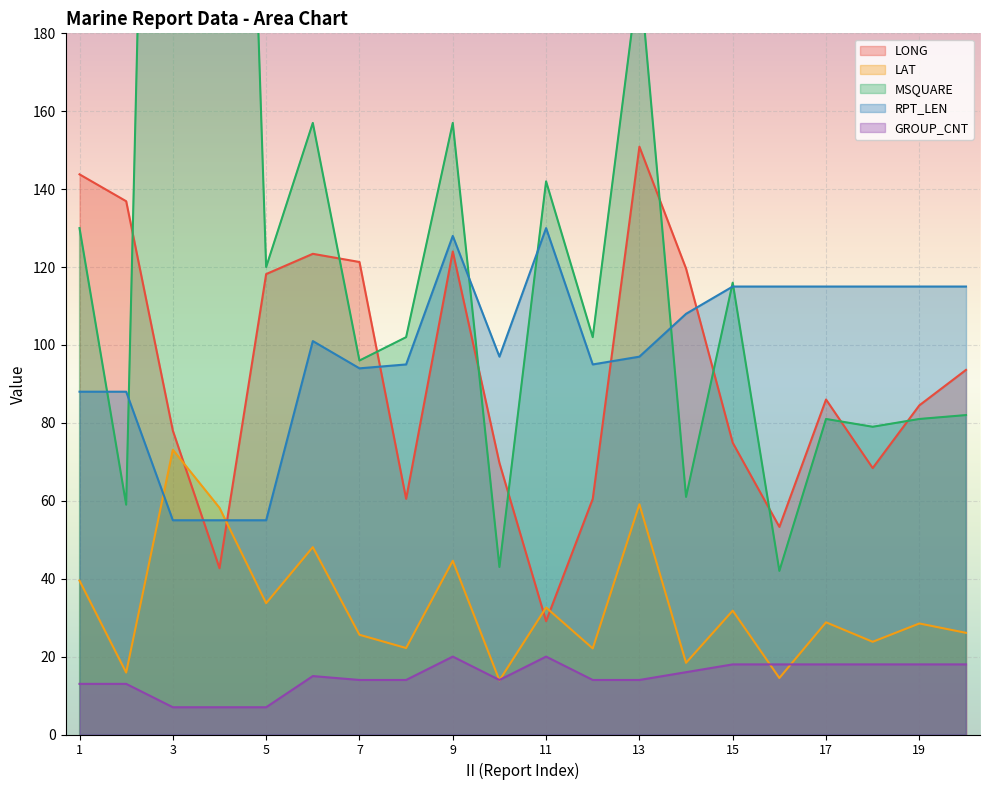

How many data points in RPT_LEN are less than 101?

10